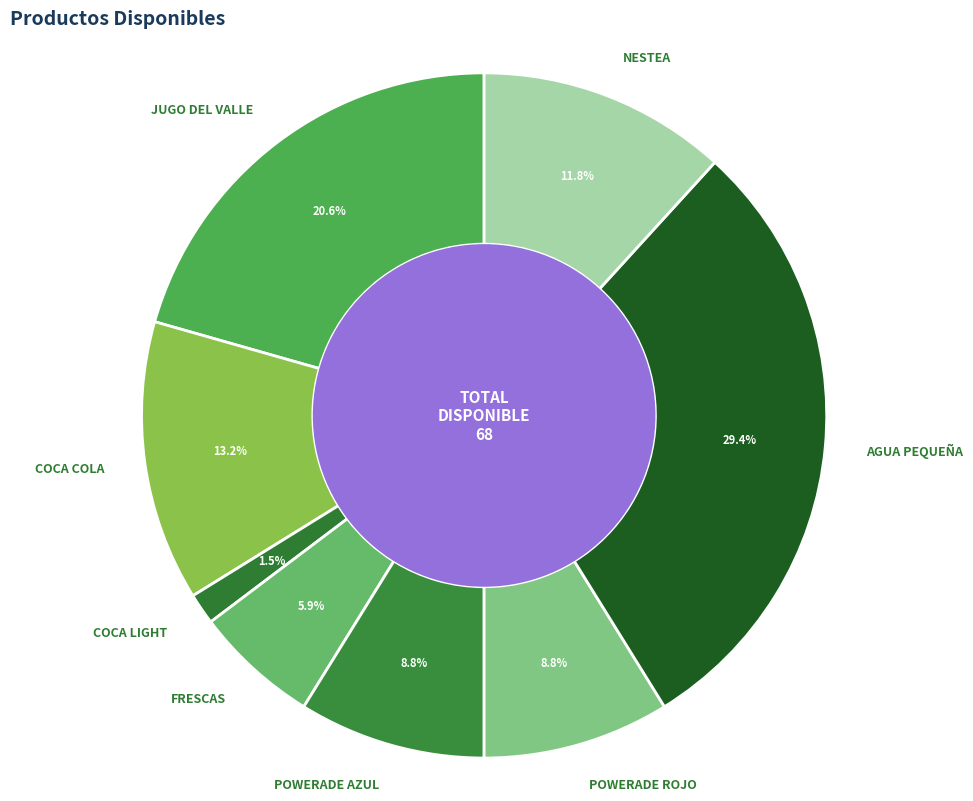

Approximately how many times larger is the value at JUGO DEL VALLE compared to FRESCAS?

3.5